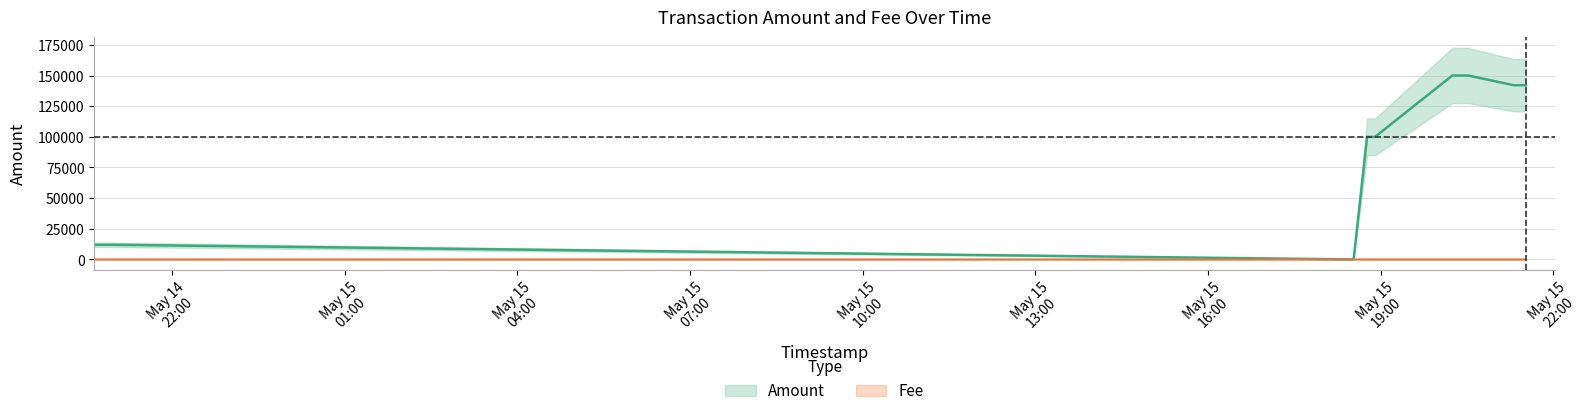

Does the chart have visible grid lines?

Yes